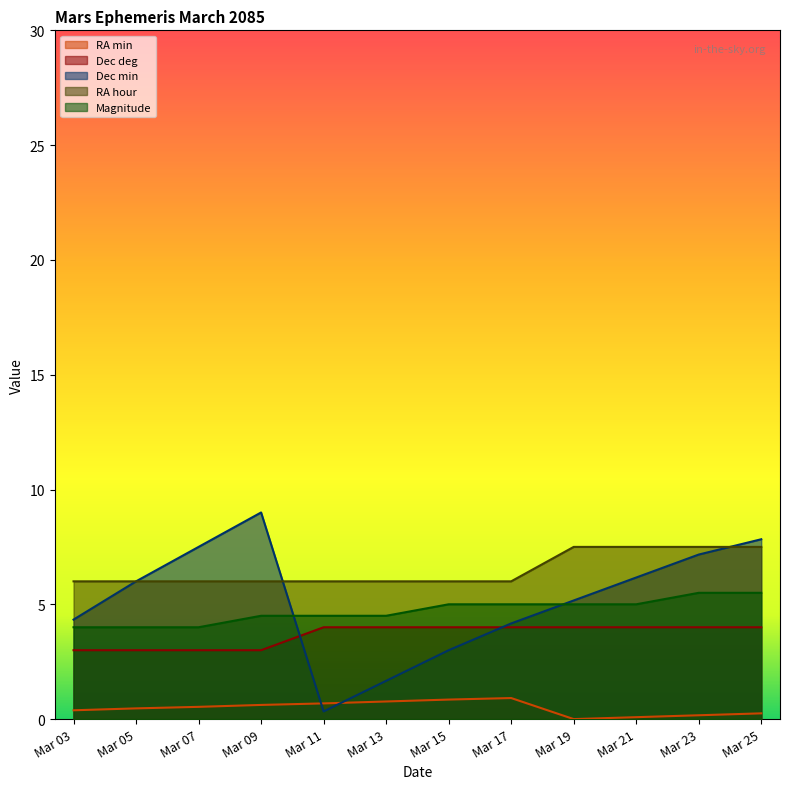

Which series has the largest total across all categories?

RA hour